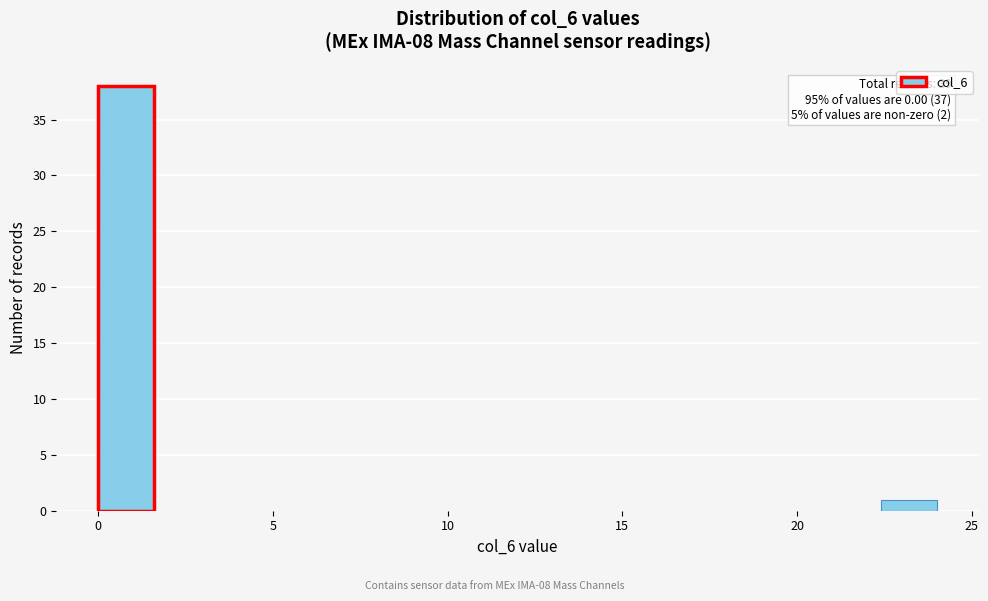

Around what value on the x-axis is the tallest bar? Give the approximate position of its centre, as read against the axis.

1.0